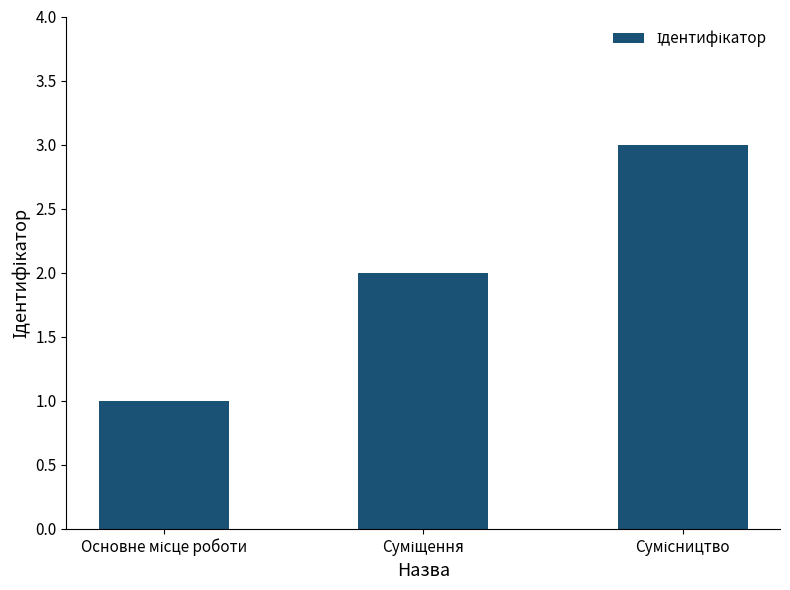

Reading right to left, what are all the values shown in this chart?

3	2	1